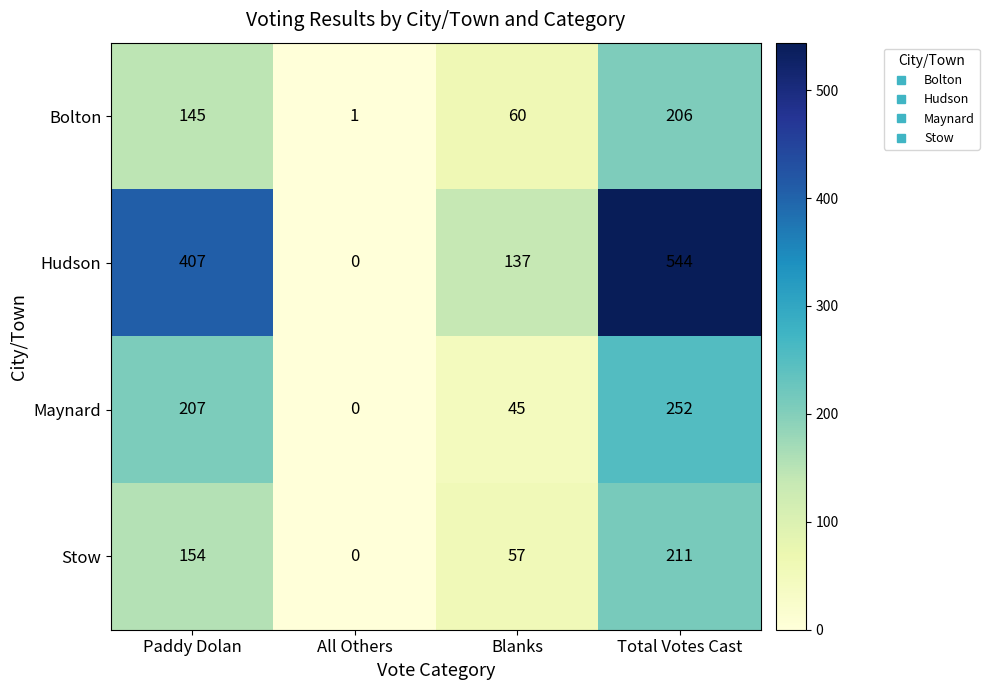

Is it true that Stow equals 211 at Total Votes Cast?

True